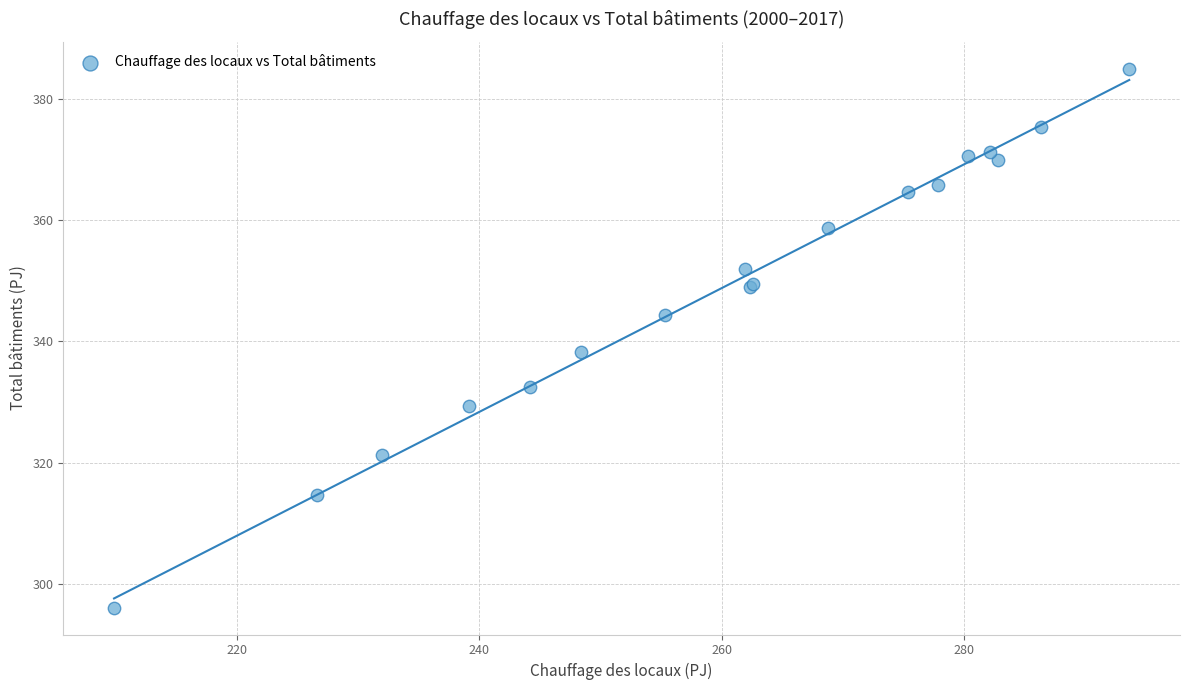

What Y value in the scatter plot is closest to 340?

338.2